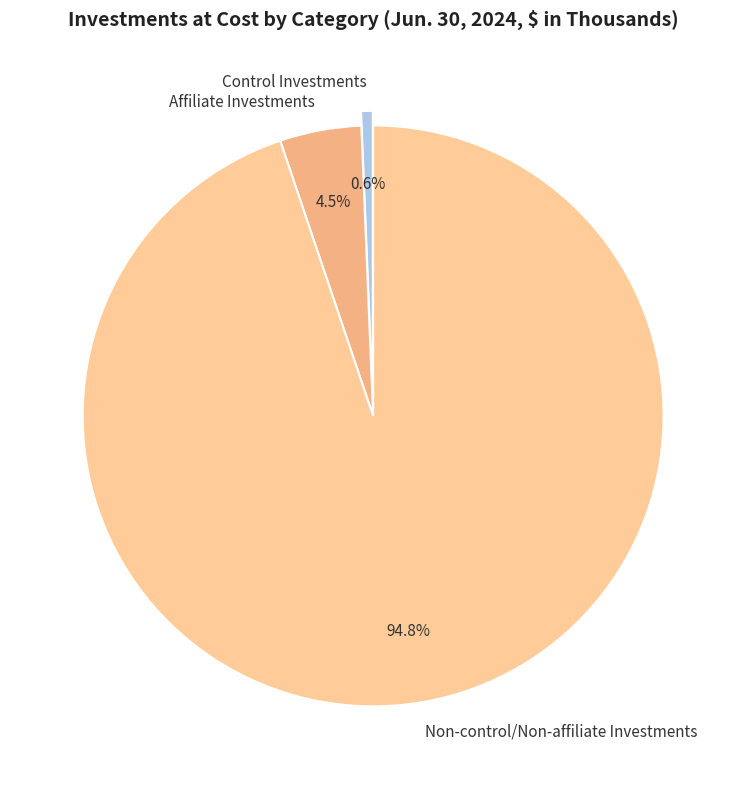

Between Affiliate Investments and Control Investments, which is larger?

Affiliate Investments